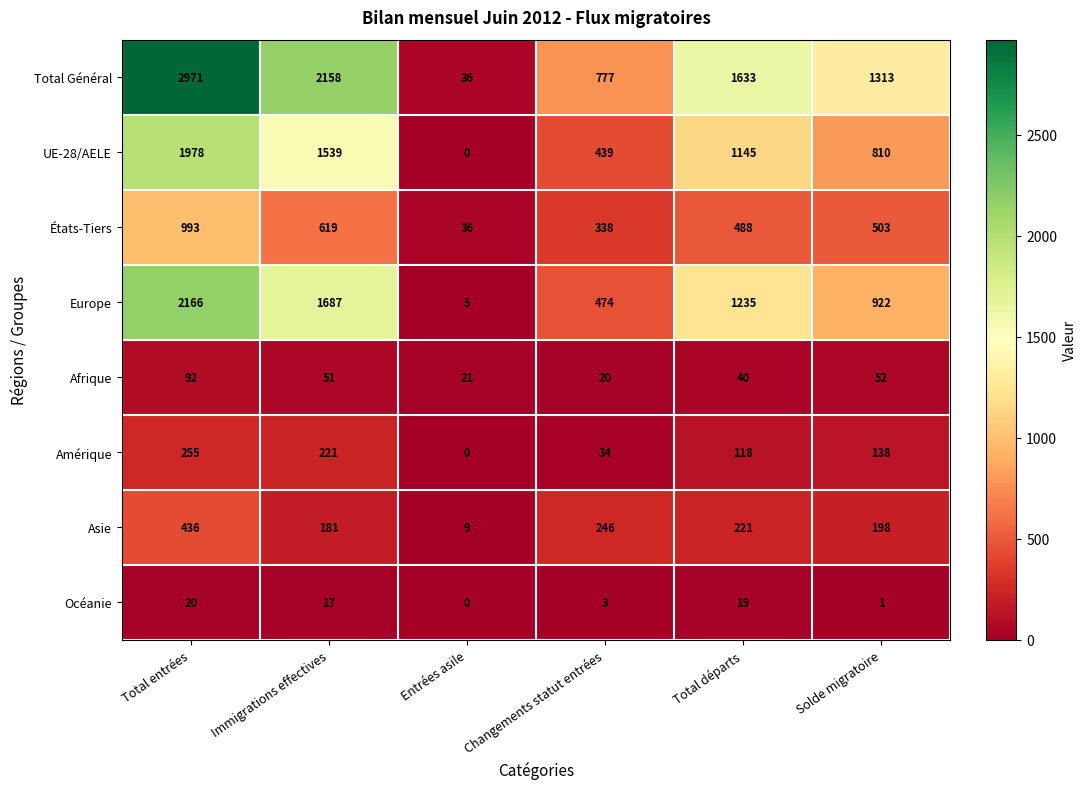

Which series changed the most between Entrées asile and Solde migratoire?

Total Général